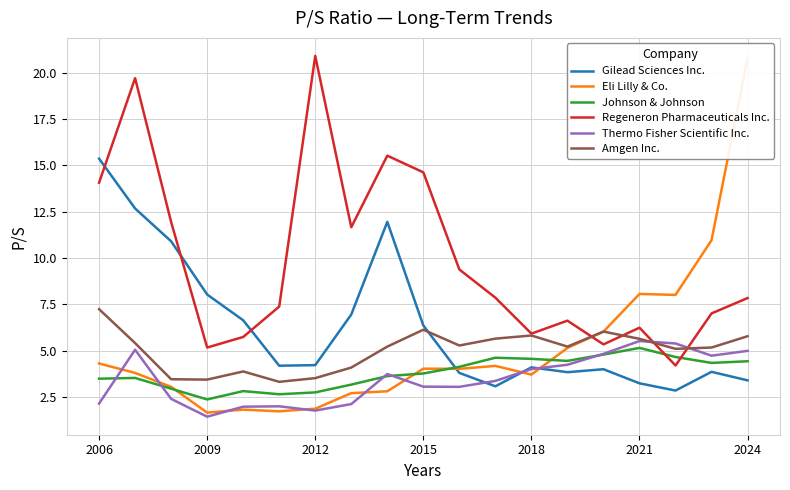

What is the minimum value for Regeneron Pharmaceuticals Inc.?

4.2